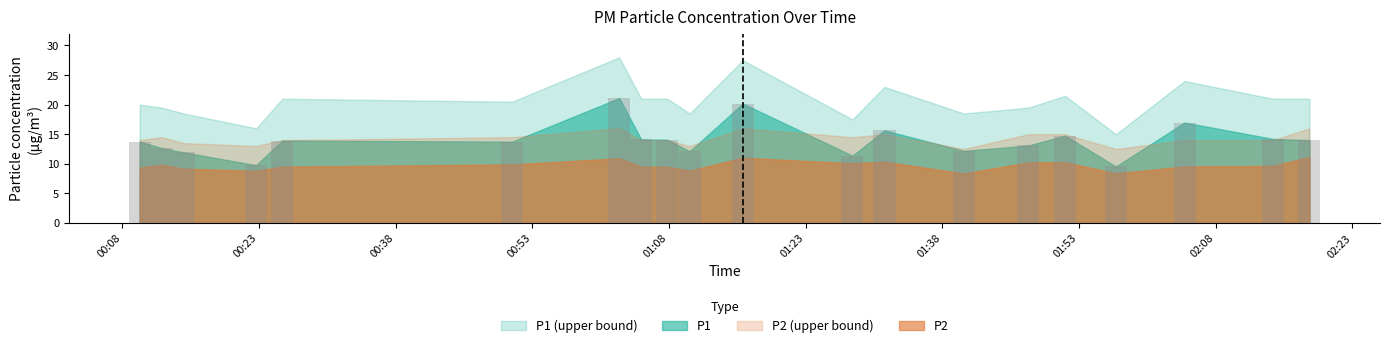

What is the value of the P2_upper bar at the 16th from the left?

15.0